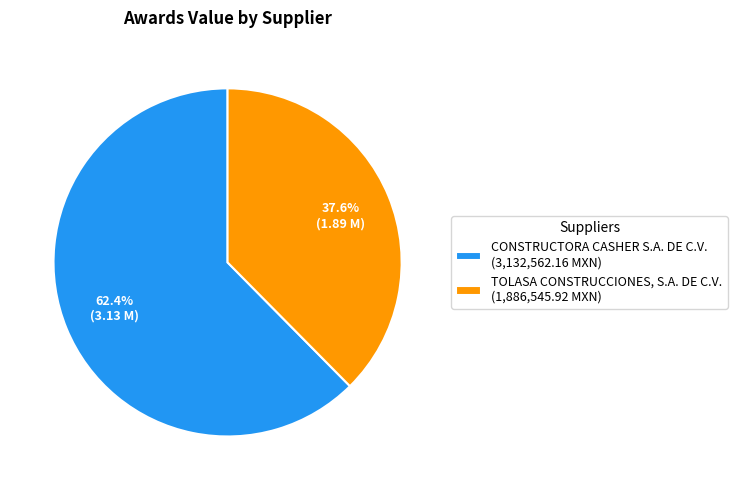

To the nearest percent, what percentage of the pie is TOLASA CONSTRUCCIONES, S.A. DE C.V.?

38%